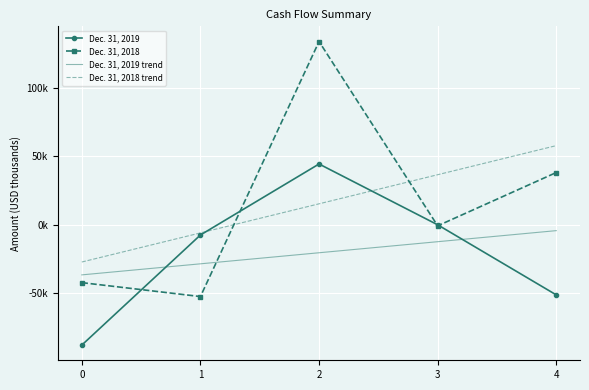

True or false: Dec. 31, 2019 trend has more than 2 interior local peaks.

False